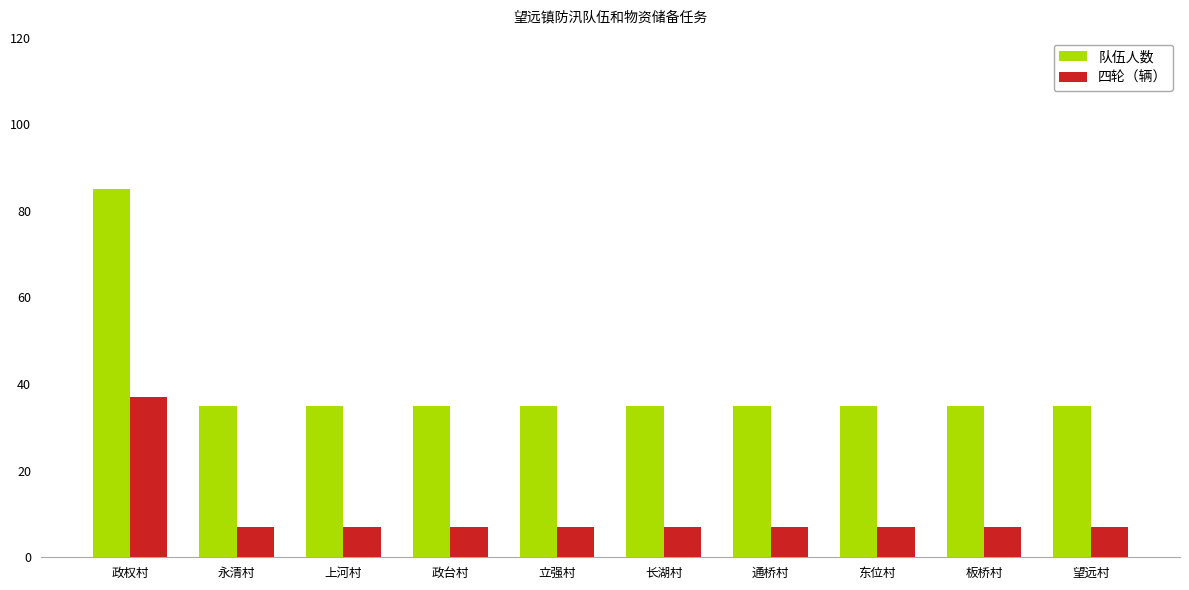

What is the difference between the maximum and minimum values in the 队伍人数 series?

50